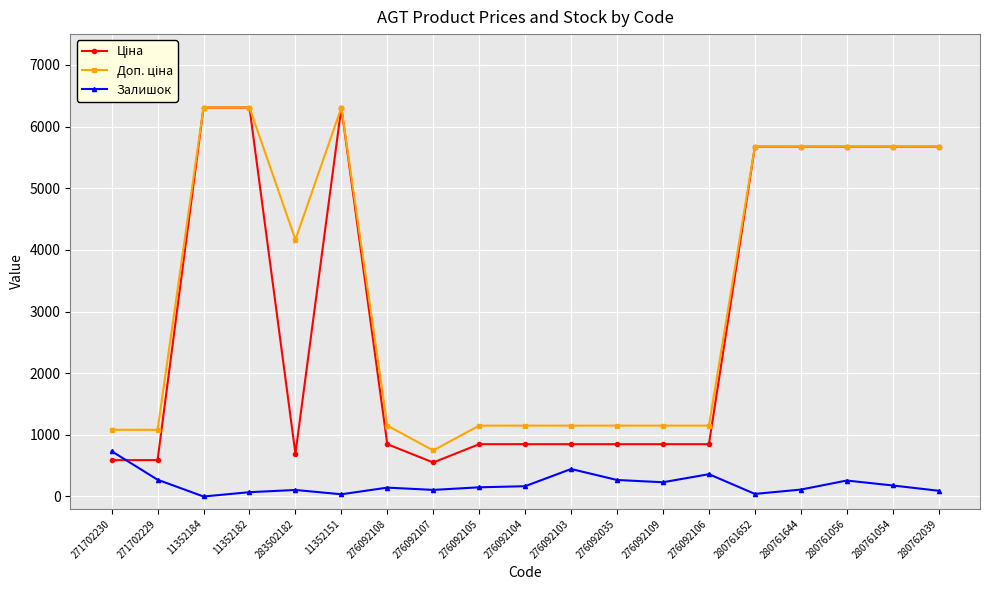

True or false: Залишок has a value of 167.0 at 276092104.

True